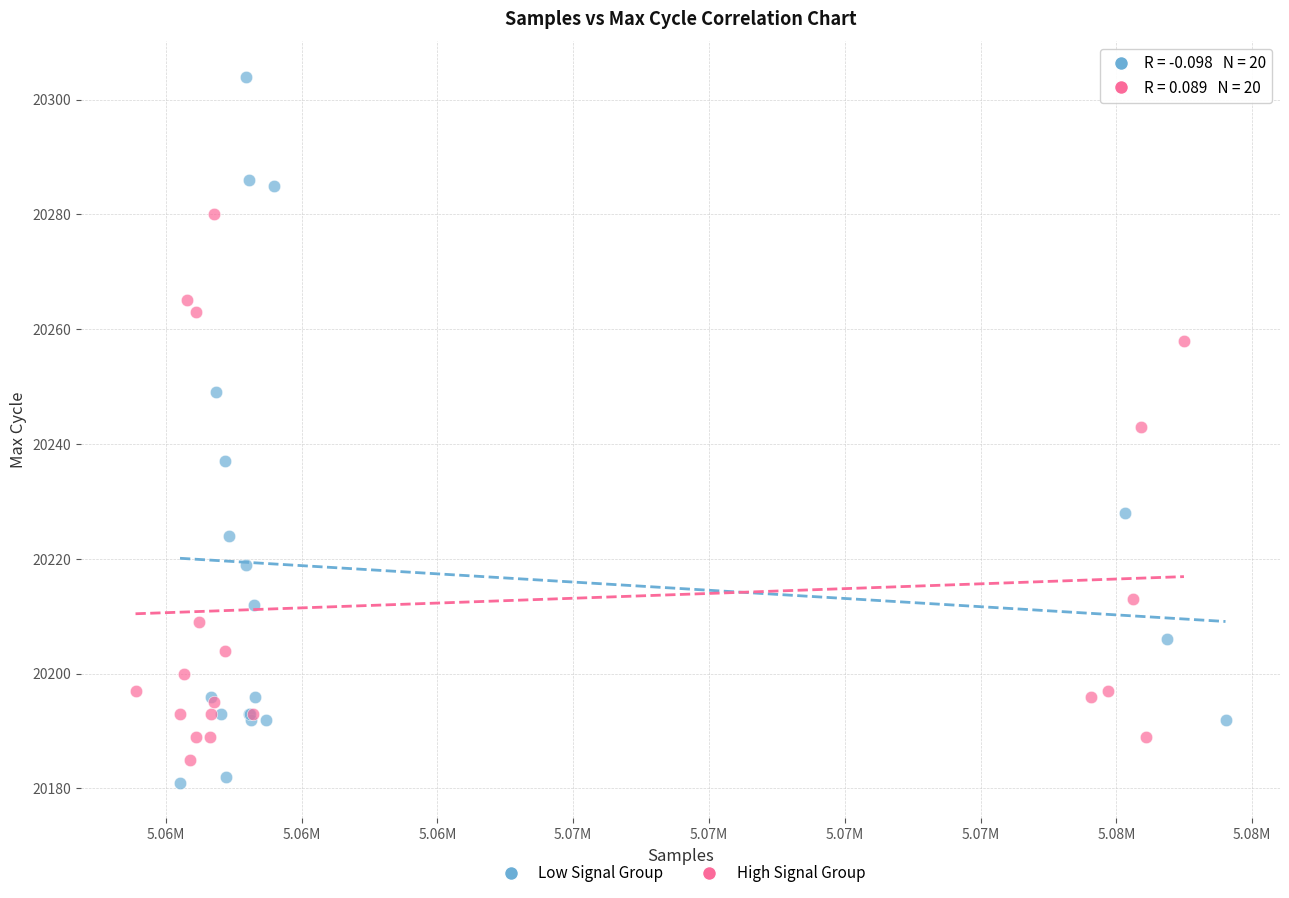

Which series reaches the maximum Y coordinate?

Low Signal Group